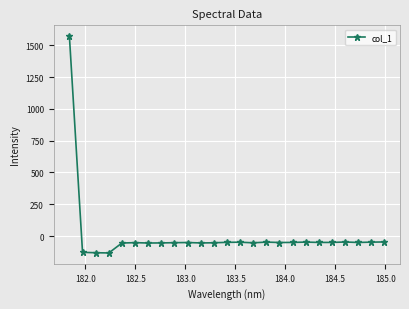

True or false: the data has more than 2 interior local peaks.

True